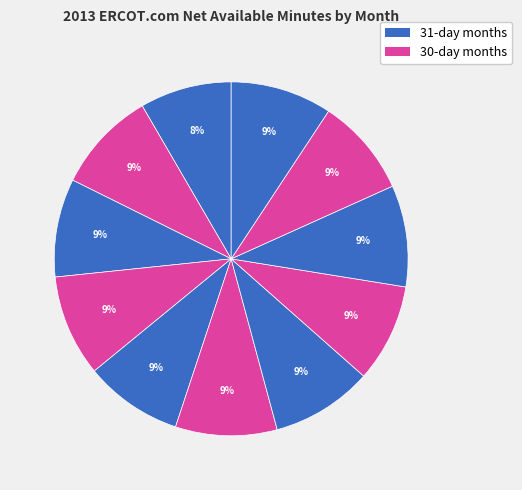

To the nearest percent, what is the difference between the largest and smallest slice percentages?

1%